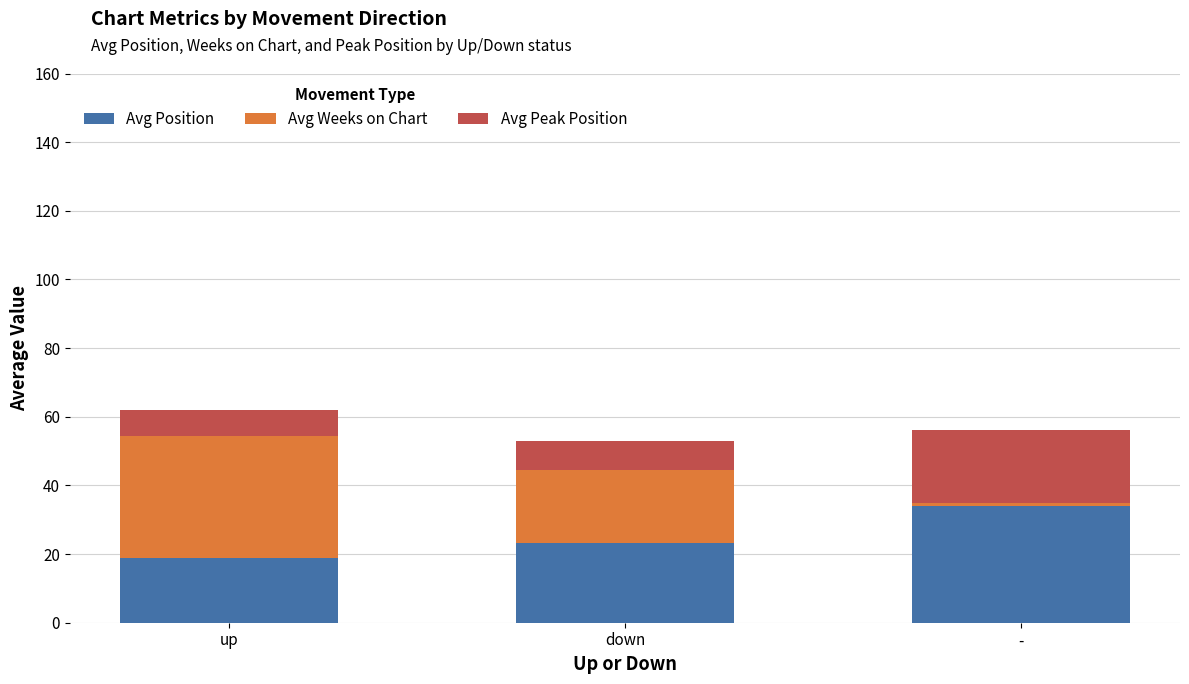

How many categories are shown in the chart?

3